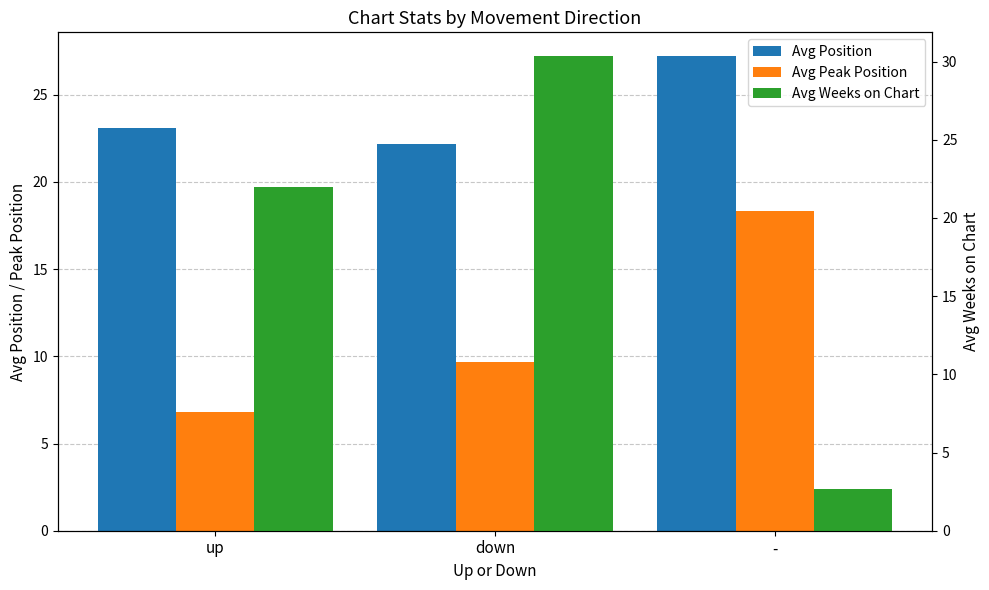

How many data points does each series have?

3